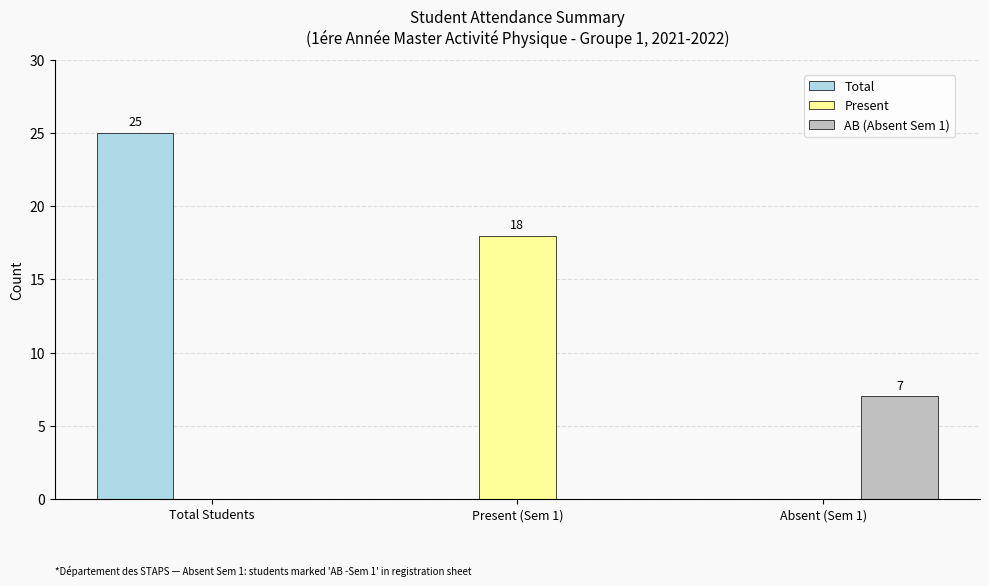

What is the sum of all Present values?

18